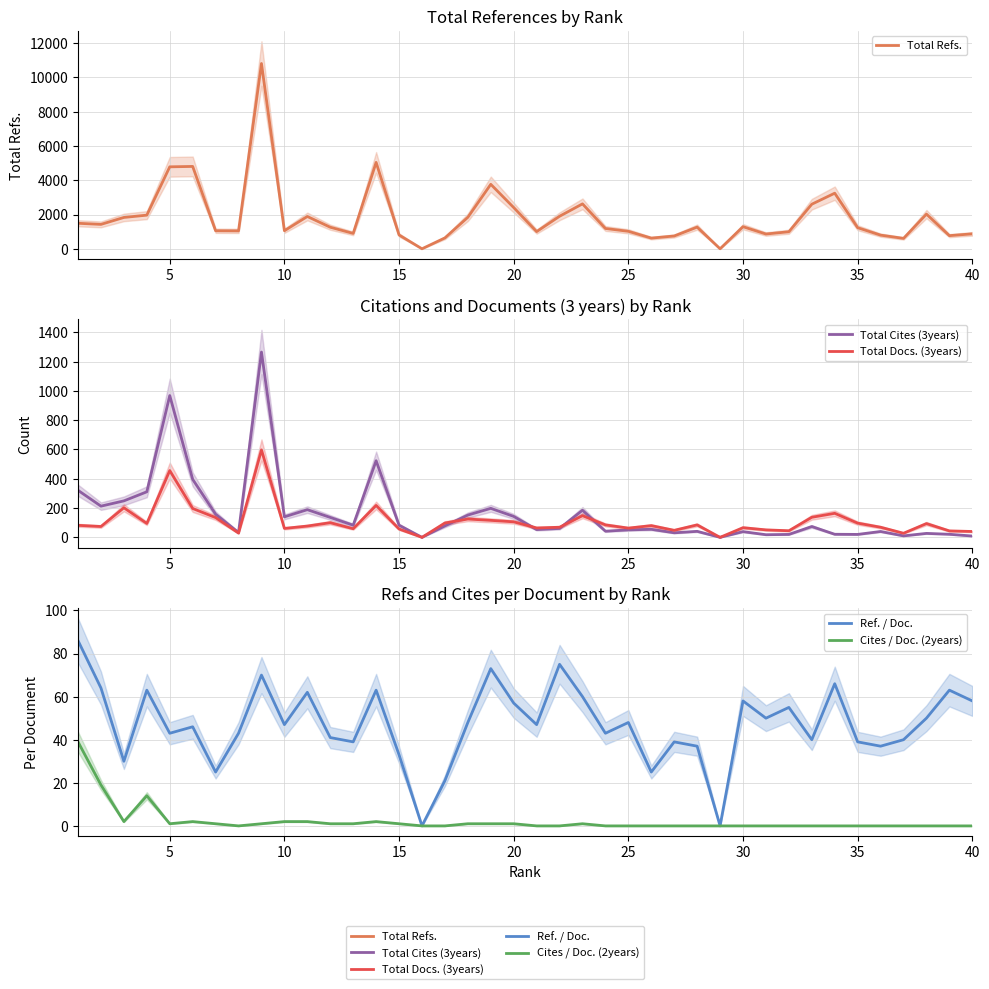

True or false: Cites / Doc. (2years) and Ref. / Doc. cross at least once.

False